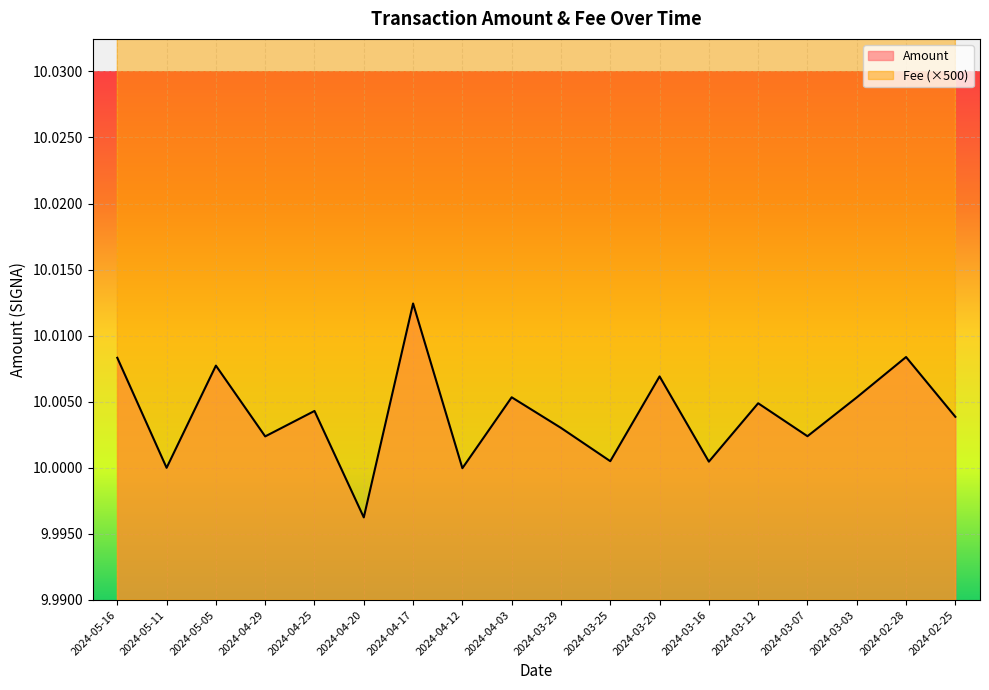

What is the label of the 8th point from the right?

2024-03-25